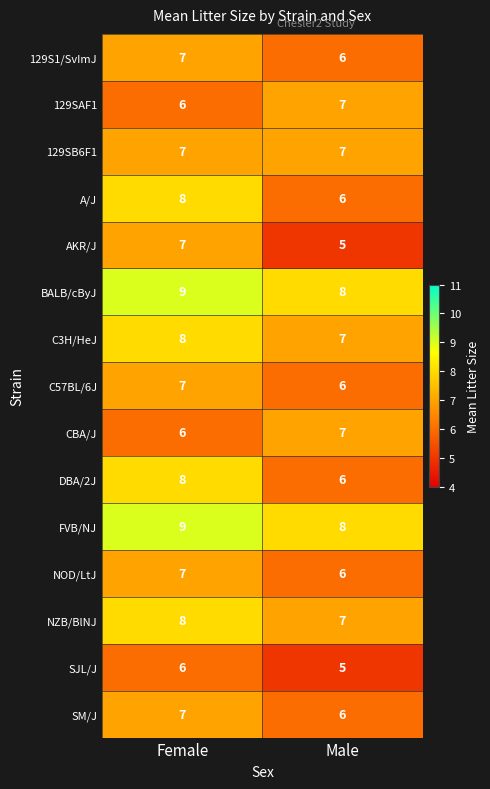

Which category has the lowest value across all series?

Male